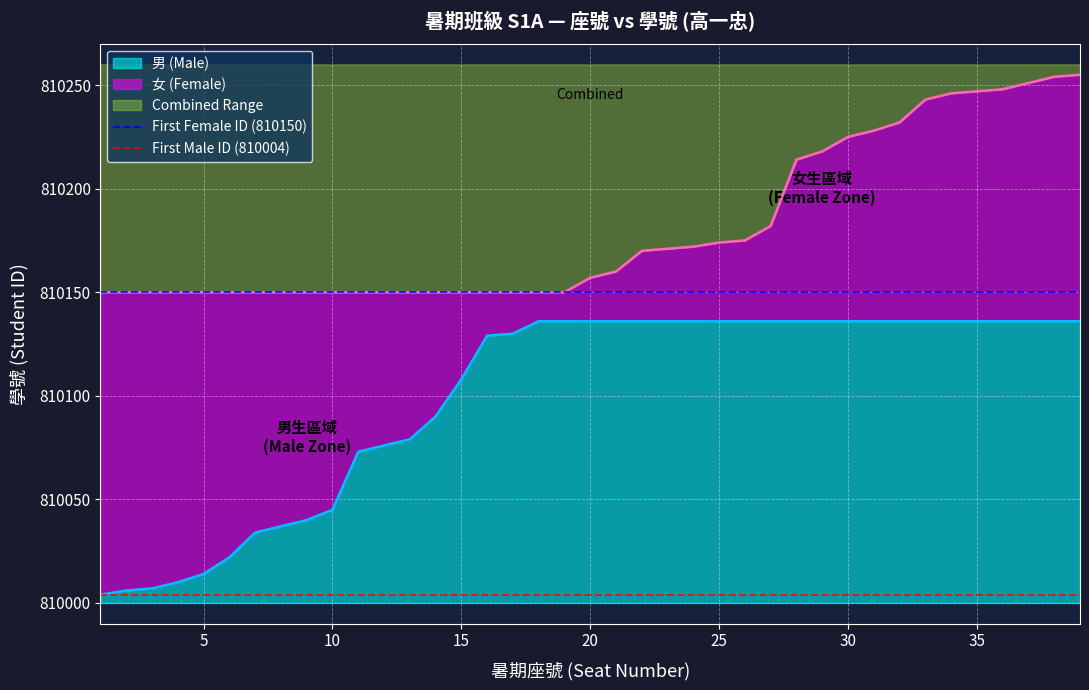

What is the lowest value of the 男 (Male) series?

810004